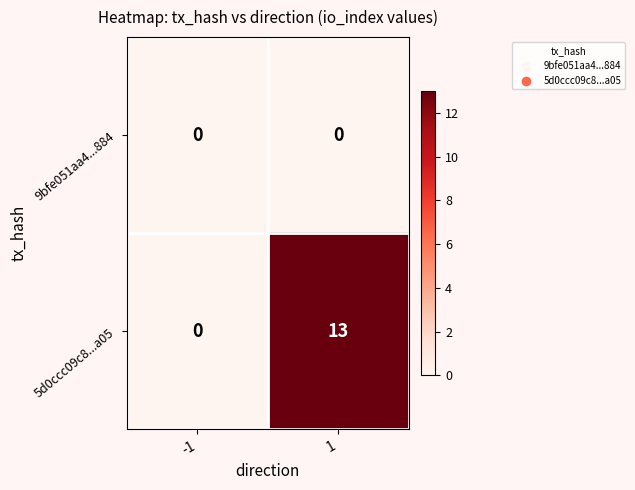

Rank the series by their maximum value, from lowest to highest.

9bfe051aa4...884, 5d0ccc09c8...a05